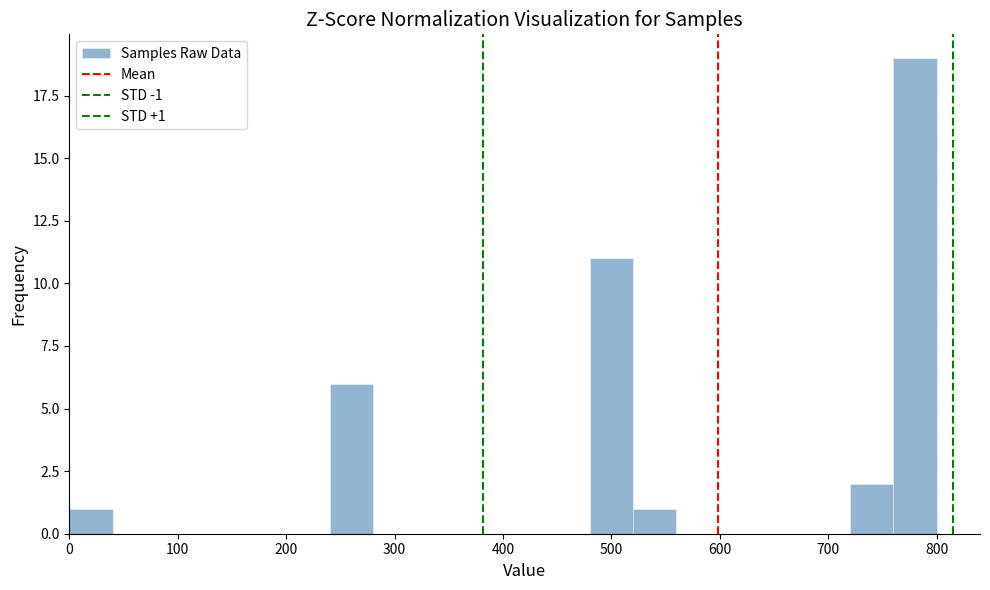

Which range on the x-axis has the tallest bar?

760 to 800